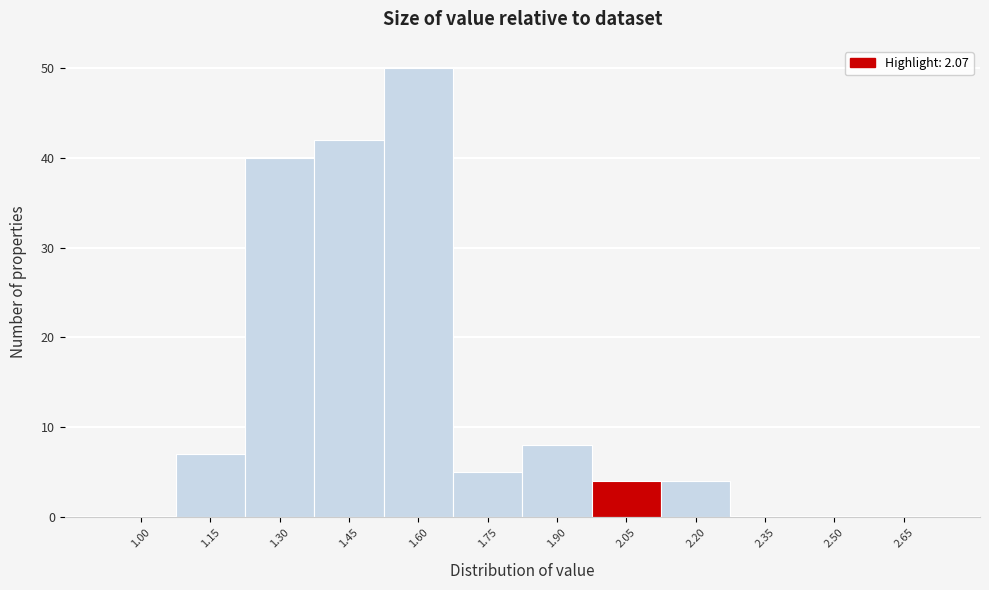

Reading left to right, what are all the values shown in this chart?

1.00=0	1.15=7	1.30=40	1.45=42	1.60=50	1.75=5	1.90=8	2.05=4	2.20=4	2.35=0	2.50=0	2.65=0